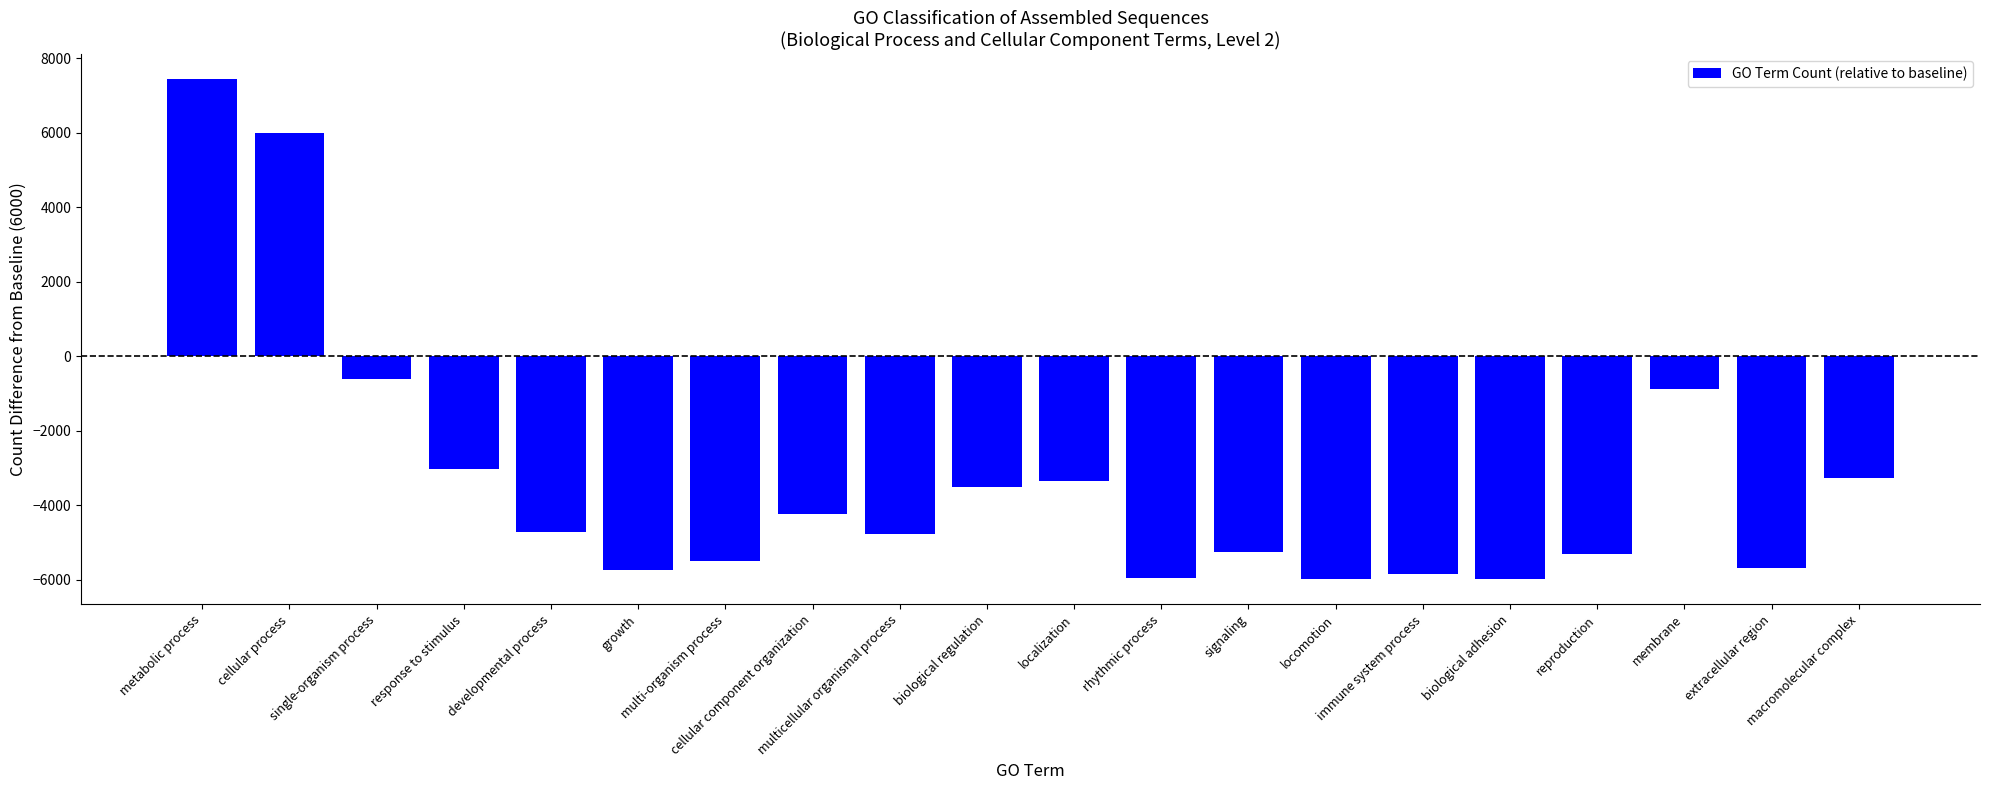

True or false: the data shows -5507 at multi-organism process.

True